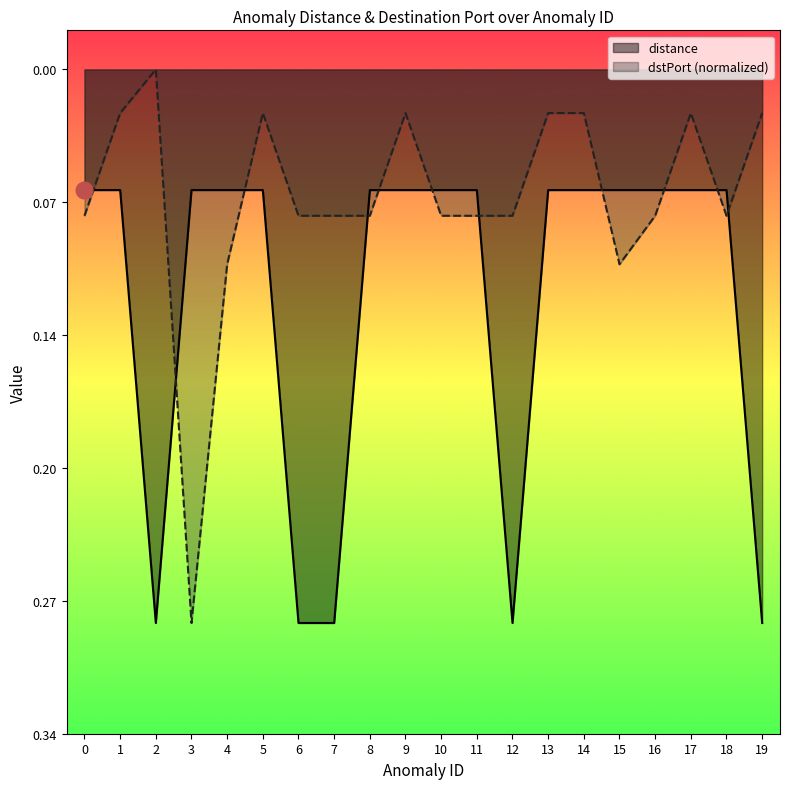

Reading right to left, transcribe all the data shown in this chart.

distance: -0.3	-0.1	-0.1	-0.1	-0.1	-0.1	-0.1	-0.3	-0.1	-0.1	-0.1	-0.1	-0.3	-0.3	-0.1	-0.1	-0.1	-0.3	-0.1	-0.1
dstPort: -0.0	-0.1	-0.0	-0.1	-0.1	-0.0	-0.0	-0.1	-0.1	-0.1	-0.0	-0.1	-0.1	-0.1	-0.0	-0.1	-0.3	0.0	-0.0	-0.1